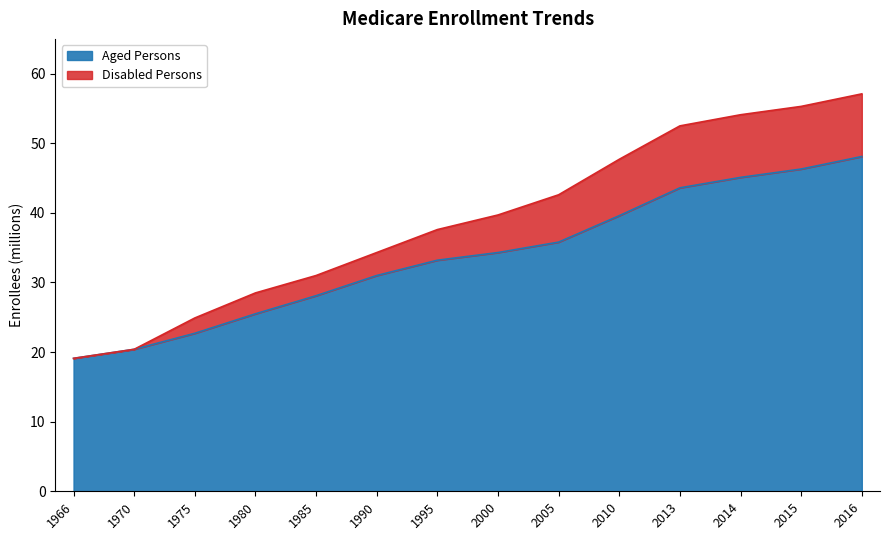

What is the highest value of the Aged Persons series?

48.1